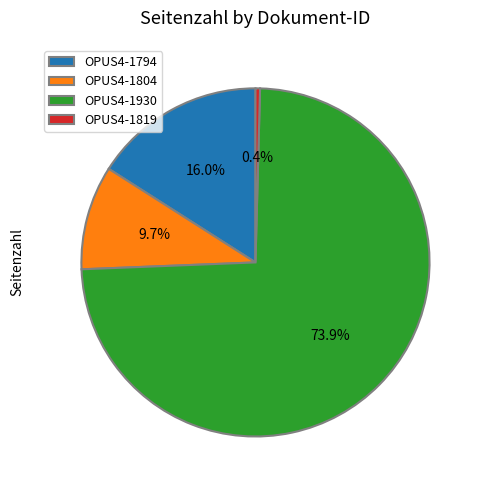

Count the number of slices in the pie.

4